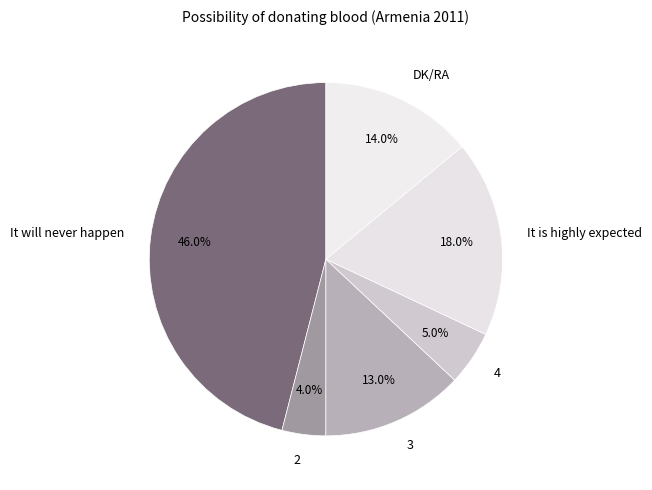

To the nearest percent, what percentage of the pie is It will never happen?

46%